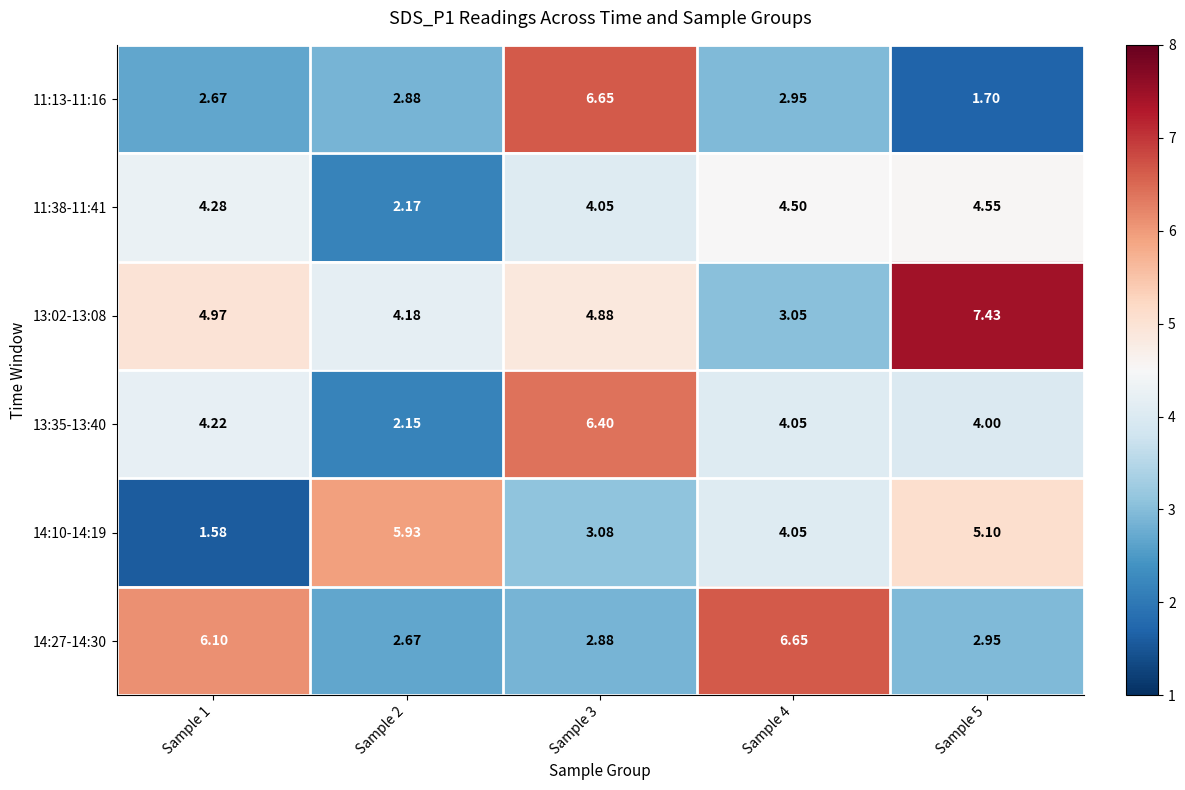

Is the value of 11:13-11:16 at Sample 4 greater than the value of 13:35-13:40 at Sample 4?

No